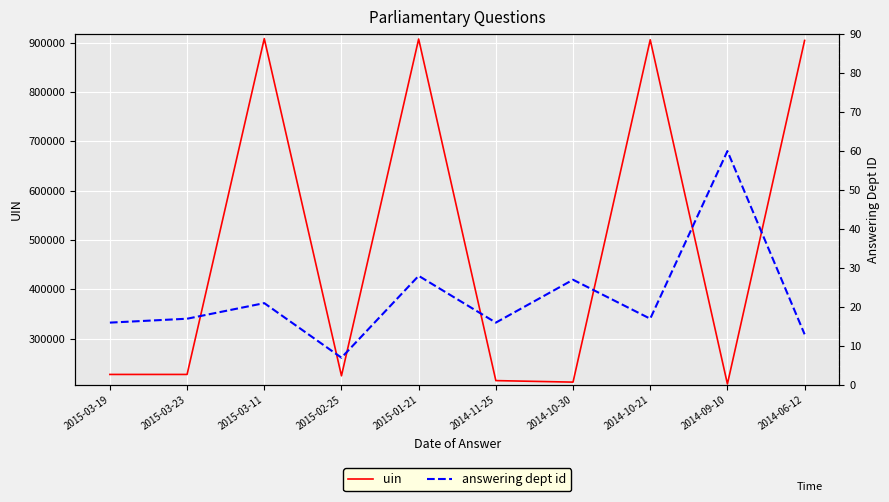

Is the value of uin at 2015-01-21 greater than the value of answering dept id at 2015-03-23?

Yes